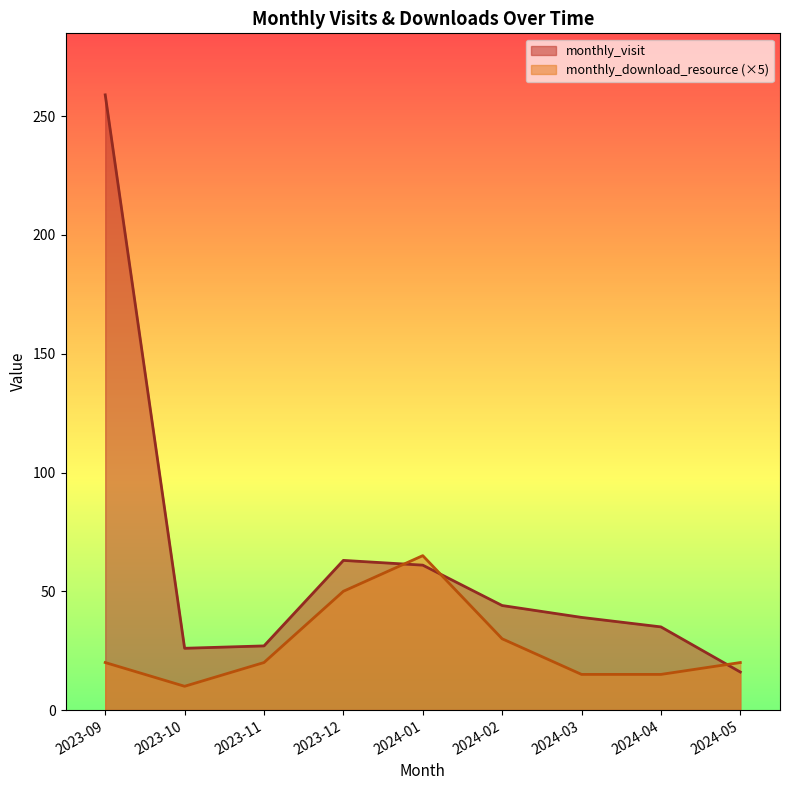

Count the number of data series in this chart.

2